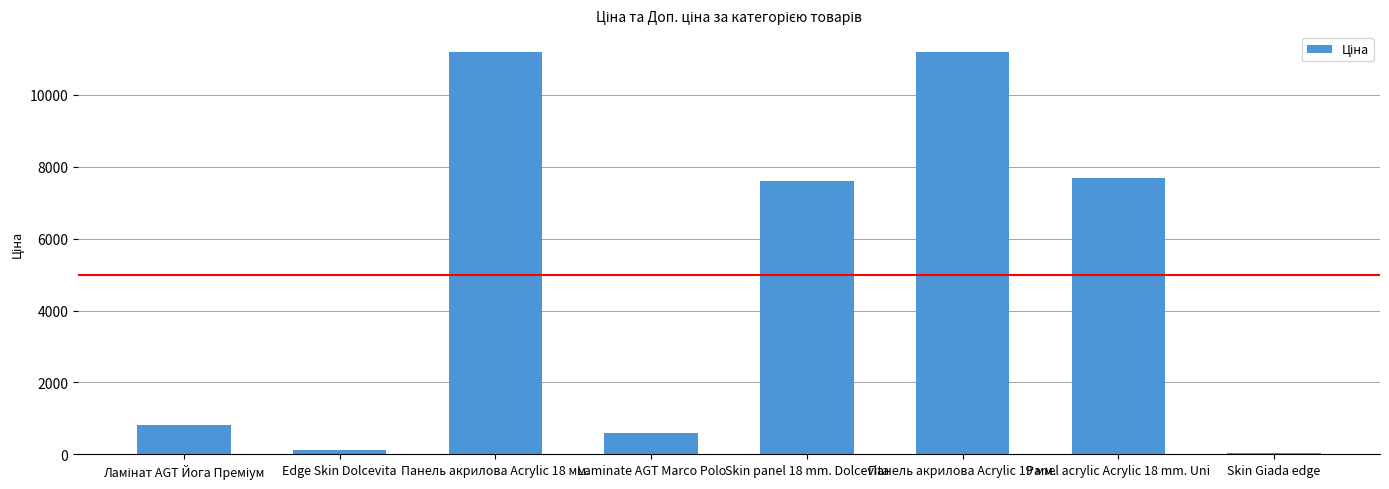

What is the change in value from Laminate AGT Marco Polo to Skin panel 18 mm. Dolcevita?

+7006.6